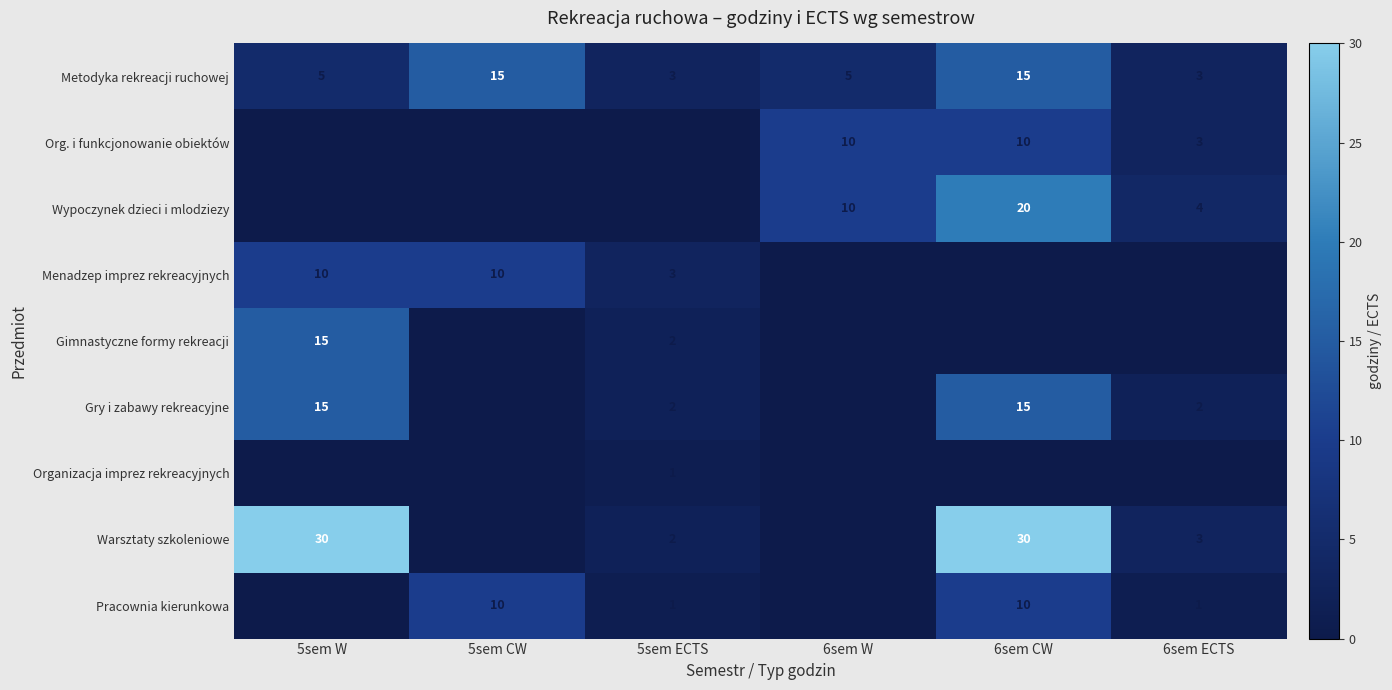

True or false: Metodyka rekreacji ruchowej has a value of 15 at 5sem CW.

True